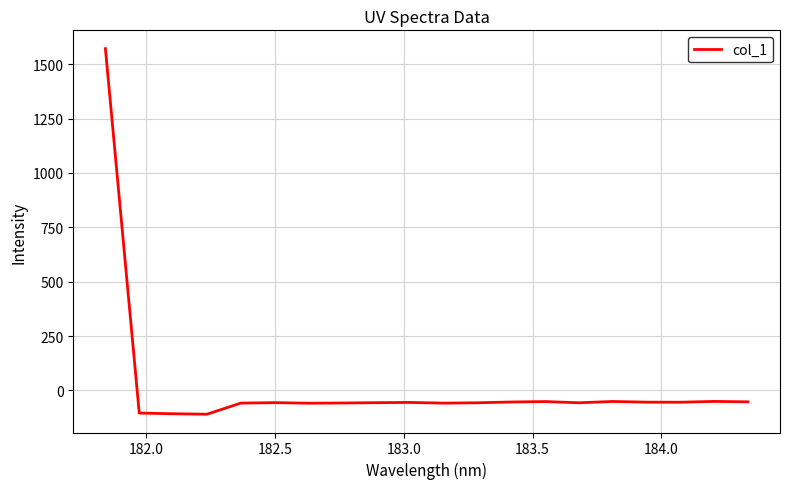

What is the difference between the maximum and minimum values?

1681.8